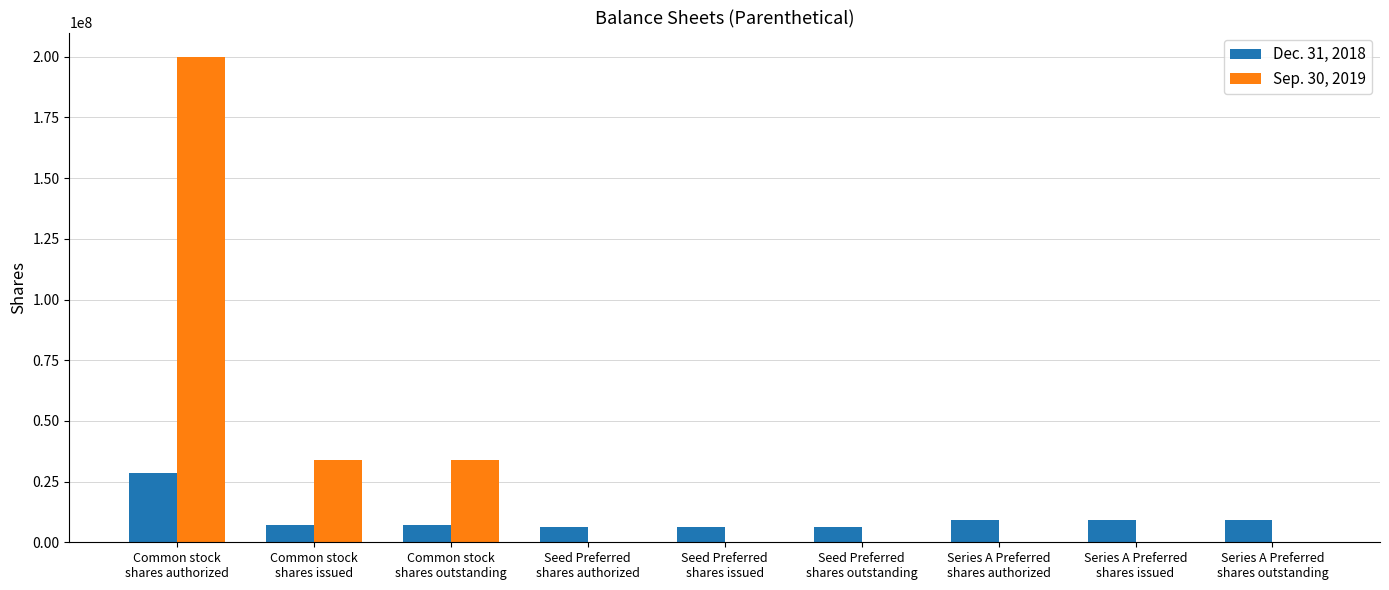

What is the average value of the Sep. 30, 2019 series?

29799738